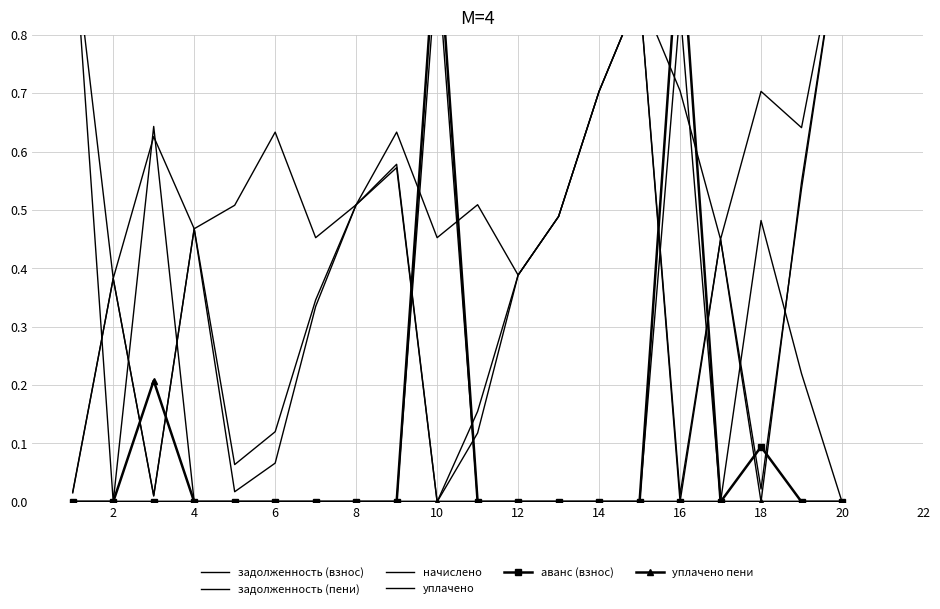

Reading left to right, list all the values displayed in this chart.

задолженность (взнос): 0.0	0.4	0.0	0.5	0.0	0.1	0.3	0.5	0.6	0.0	0.1	0.4	0.5	0.7	0.9	0.0	0.4	0.0	0.5	1.0
задолженность (пени): 0.0	0.4	0.0	0.5	0.1	0.1	0.3	0.5	0.6	0.0	0.2	0.4	0.5	0.7	0.9	0.0	0.4	0.0	0.5	1.0
начислено: 1.0	0.4	0.6	0.5	0.5	0.6	0.5	0.5	0.6	0.5	0.5	0.4	0.5	0.7	0.9	0.7	0.4	0.7	0.6	1.0
уплачено: 1.0	0.0	0.6	0.0	0.0	0.0	0.0	0.0	0.0	0.9	0.0	0.0	0.0	0.0	0.0	0.8	0.0	0.5	0.2	0.0
аванс (взнос): 0.0	0.0	0.0	0.0	0.0	0.0	0.0	0.0	0.0	1.0	0.0	0.0	0.0	0.0	0.0	0.0	0.0	0.1	0.0	0.0
уплачено пени: 0.0	0.0	0.2	0.0	0.0	0.0	0.0	0.0	0.0	0.0	0.0	0.0	0.0	0.0	0.0	1.0	0.0	0.0	0.0	0.0